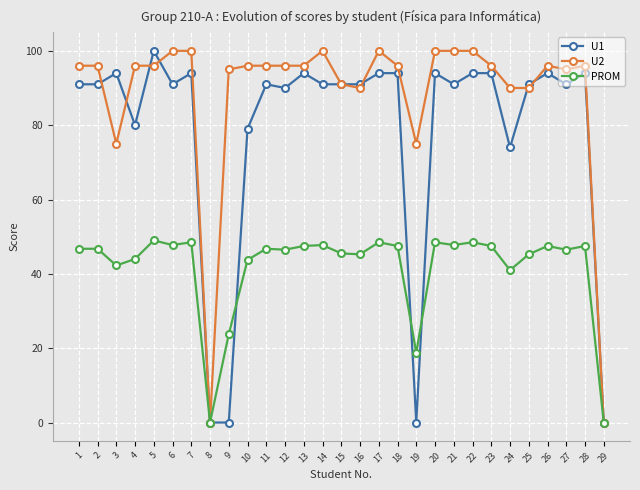

What is the difference between the second highest and second lowest values in the U2 series?

100.0